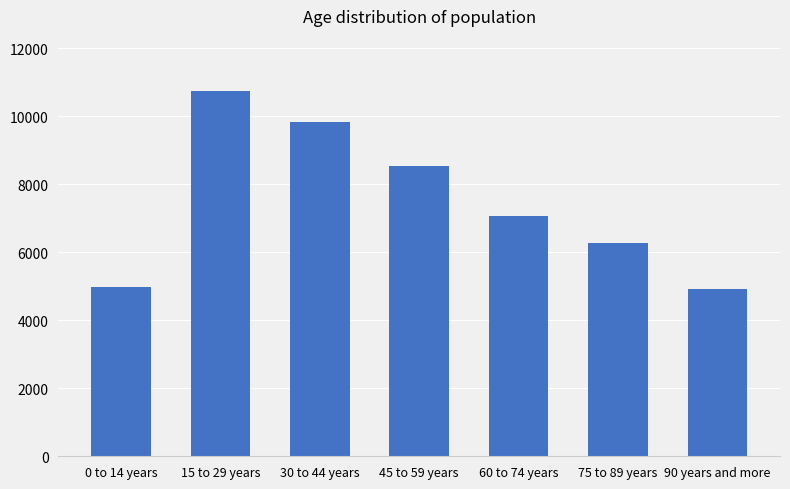

Where does the data first go above 7079?

15 to 29 years